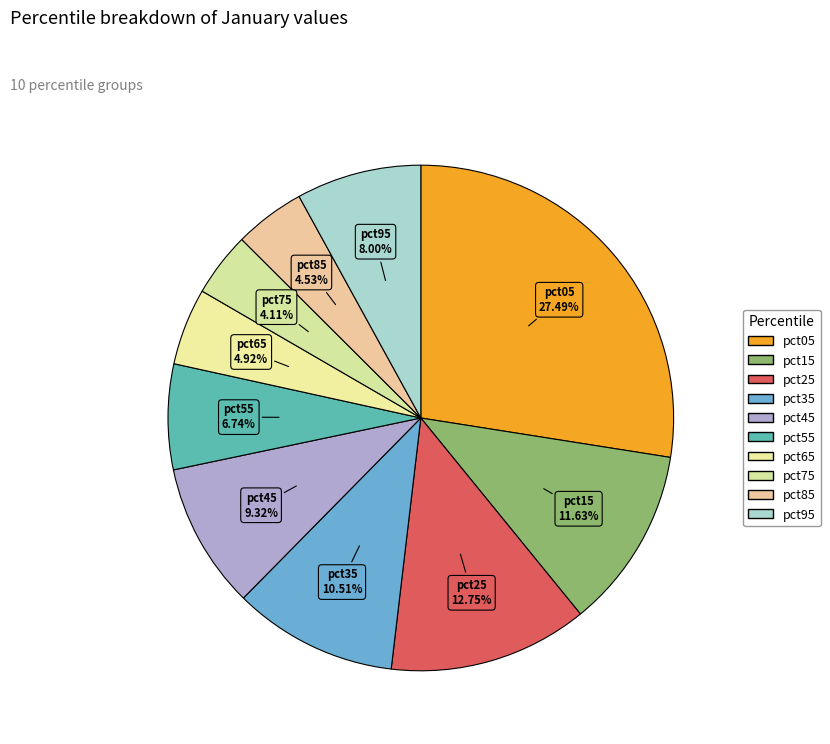

Does any single category account for the majority?

No